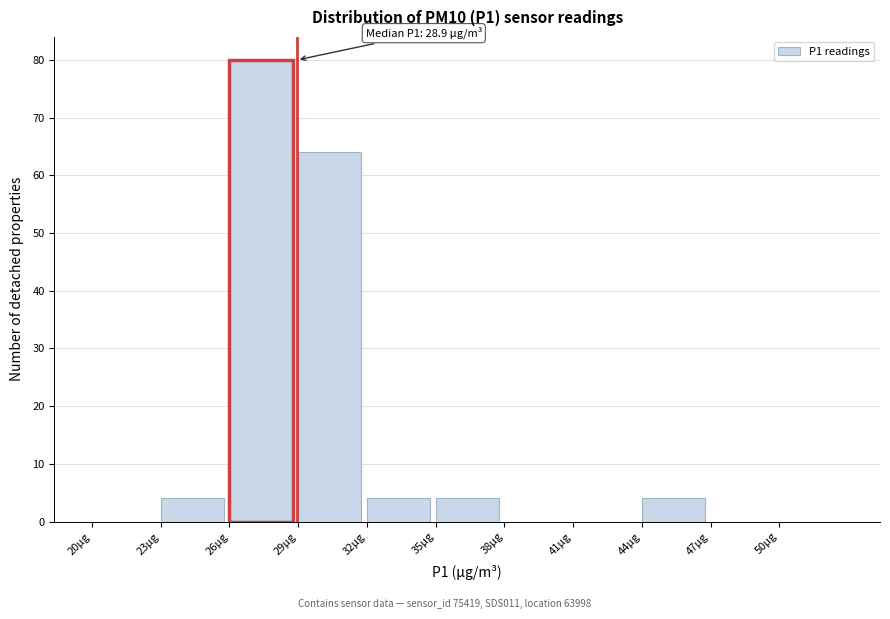

Which range on the x-axis has the tallest bar?

26 to 29